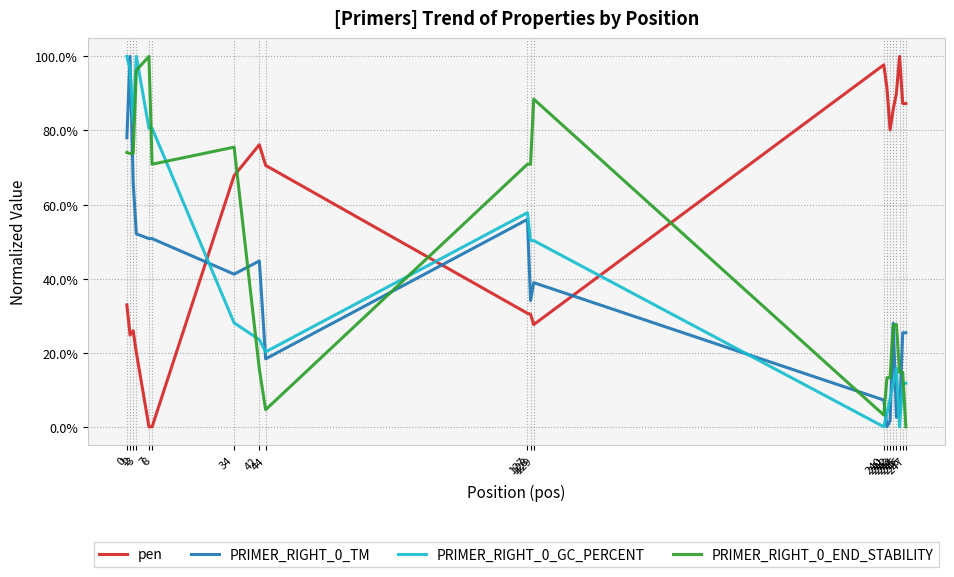

After their last crossing, which series has the higher values: PRIMER_RIGHT_0_GC_PERCENT or PRIMER_RIGHT_0_TM?

PRIMER_RIGHT_0_TM